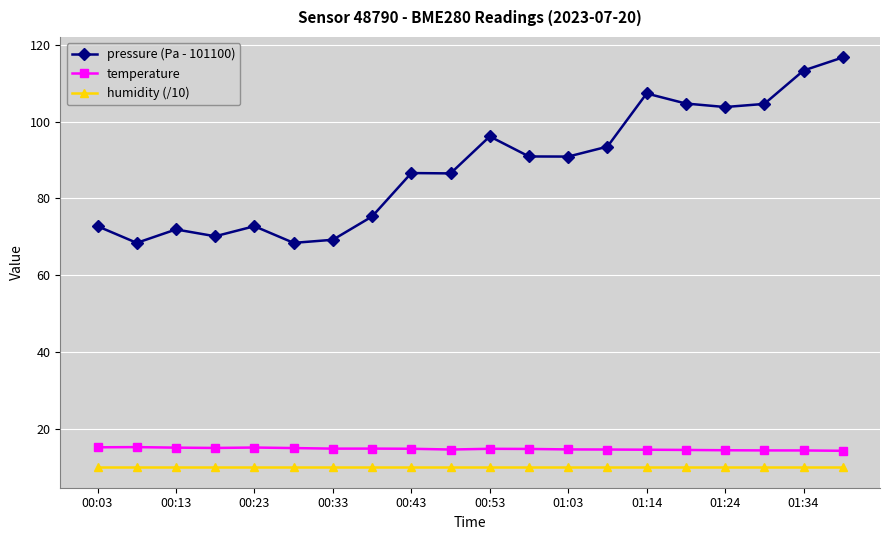

True or false: humidity (/10) and temperature intersect in this chart.

False